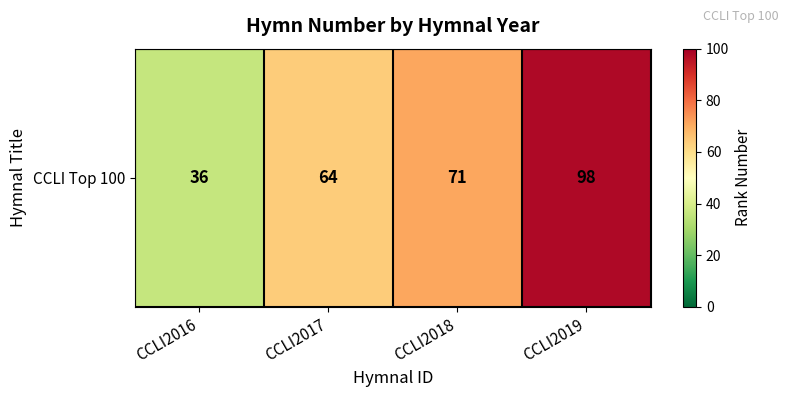

What is the maximum value shown in the chart?

98